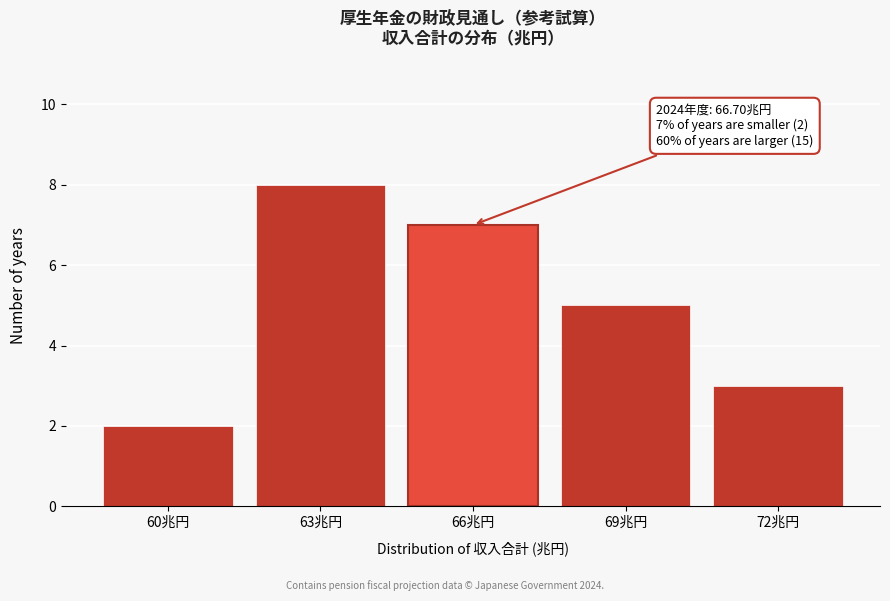

Reading left to right, list all the values displayed in this chart.

2	8	7	5	3